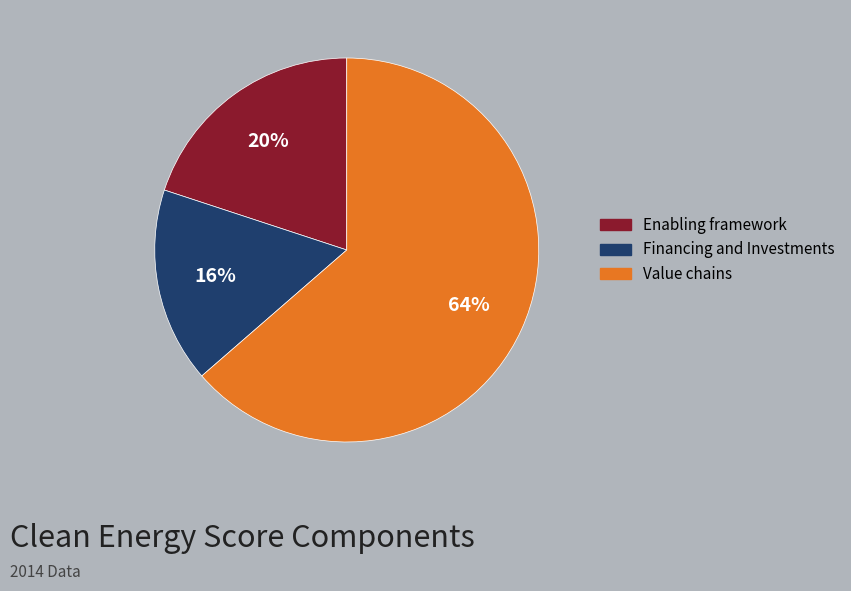

To the nearest percent, what portion does Financing and Investments represent?

16%